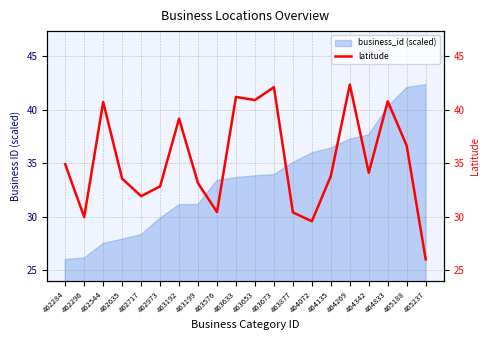

What is the average value?

35.2